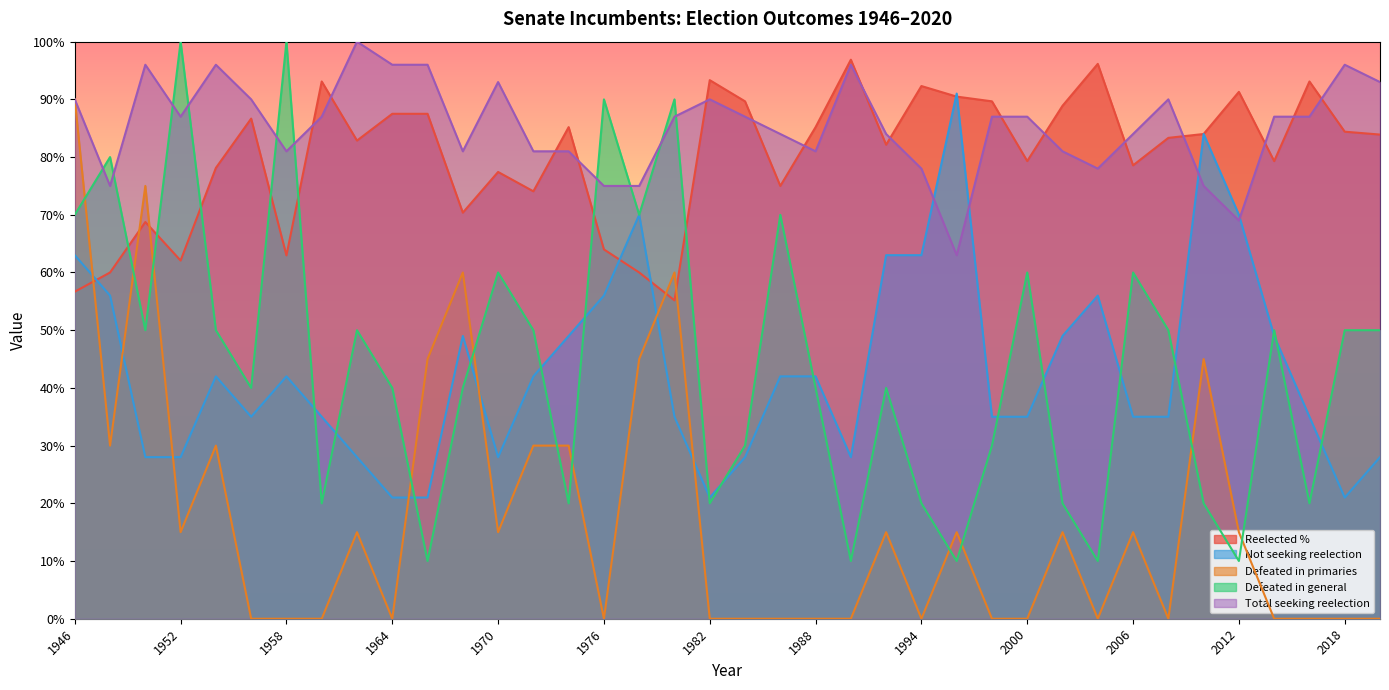

Count the Not seeking reelection values in the range 28 to 56.

27